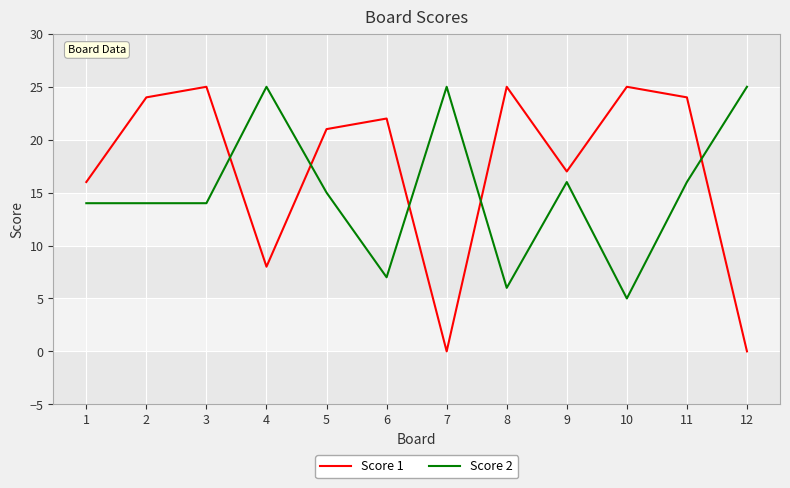

Which series has the largest total across all categories?

Score 1